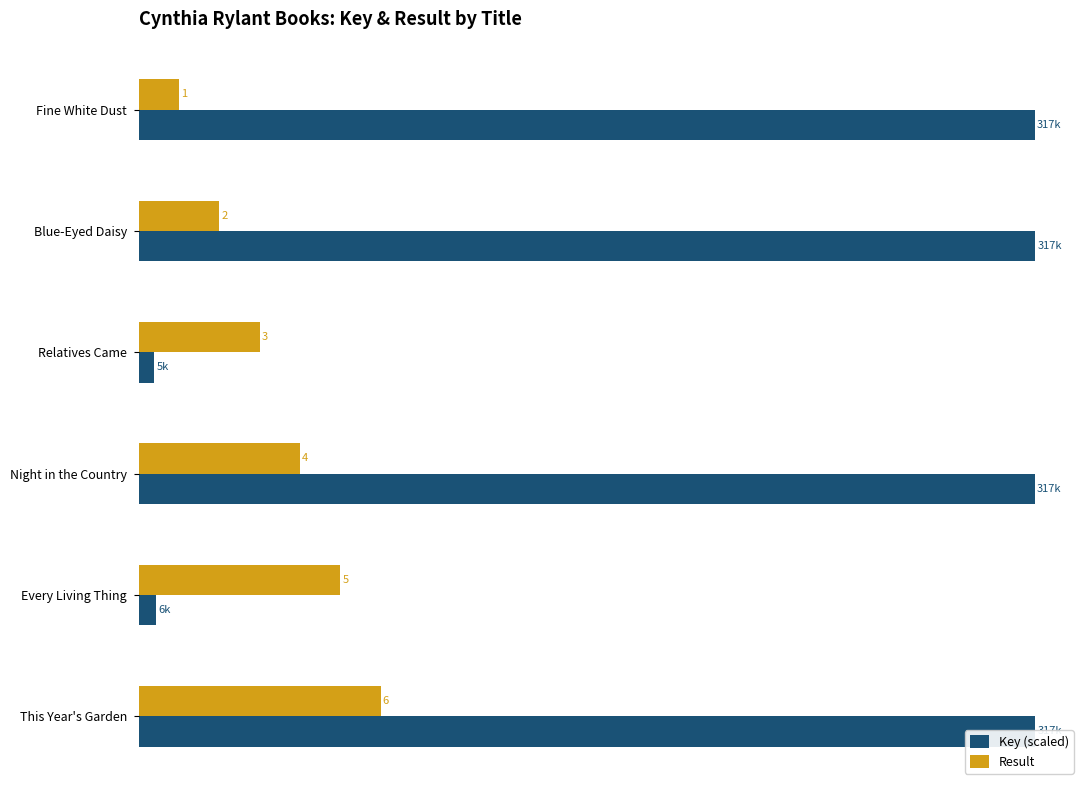

Does the chart contain stacked bars?

No